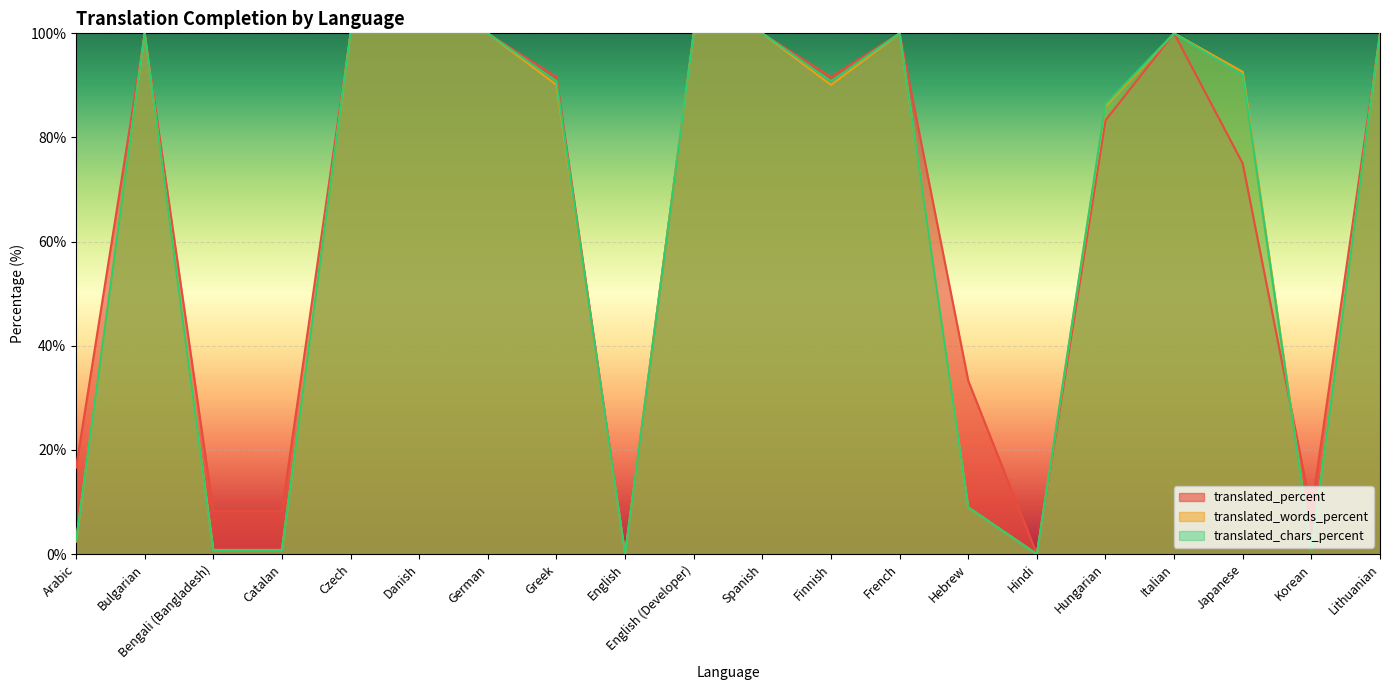

How many interior local peaks does the translated_percent series have?

3